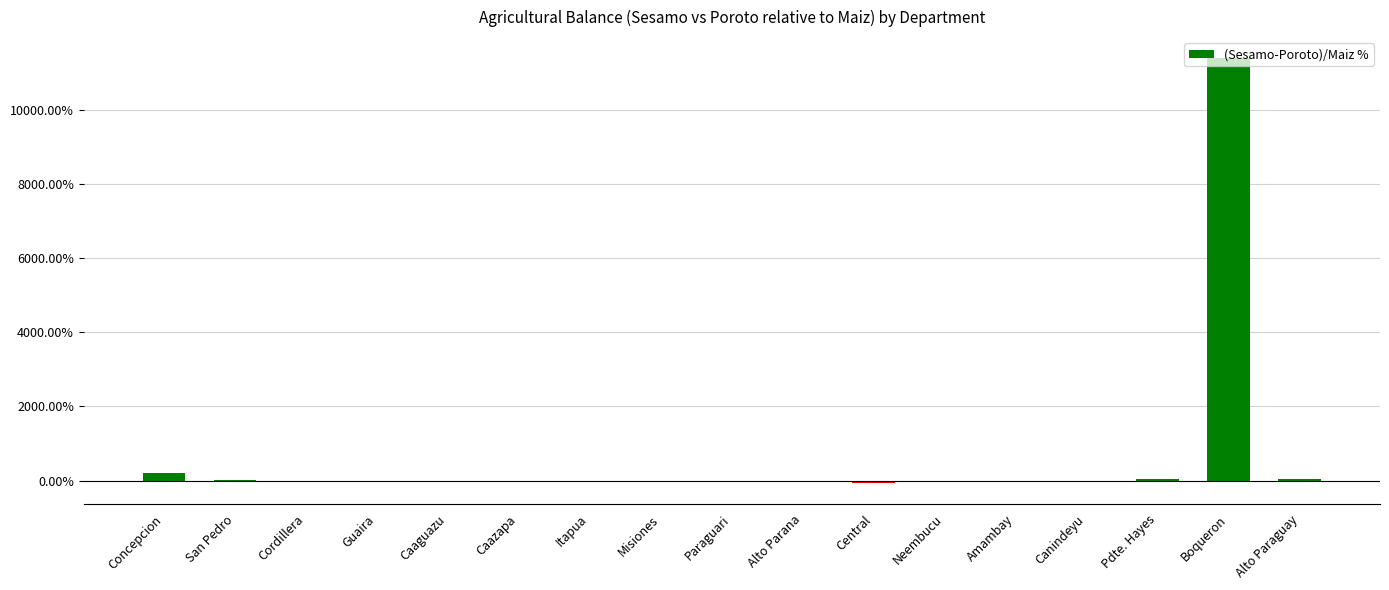

What is the greatest value displayed?

11382.9